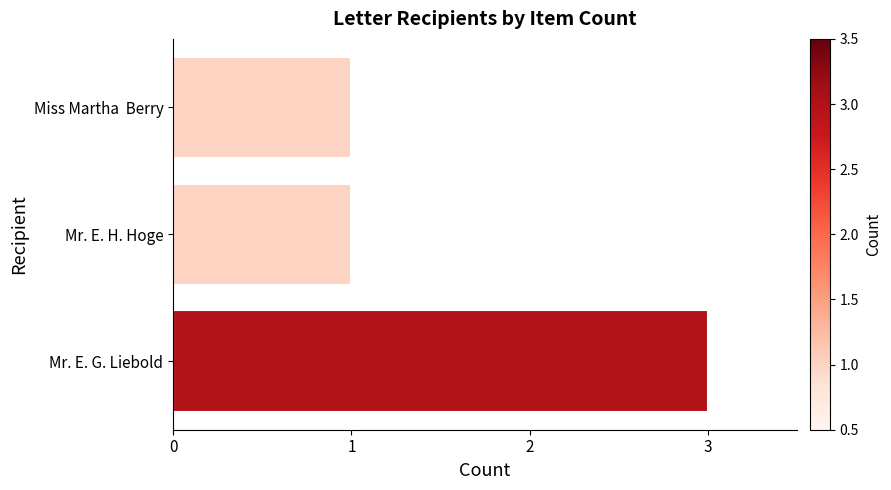

Does the chart contain stacked bars?

No